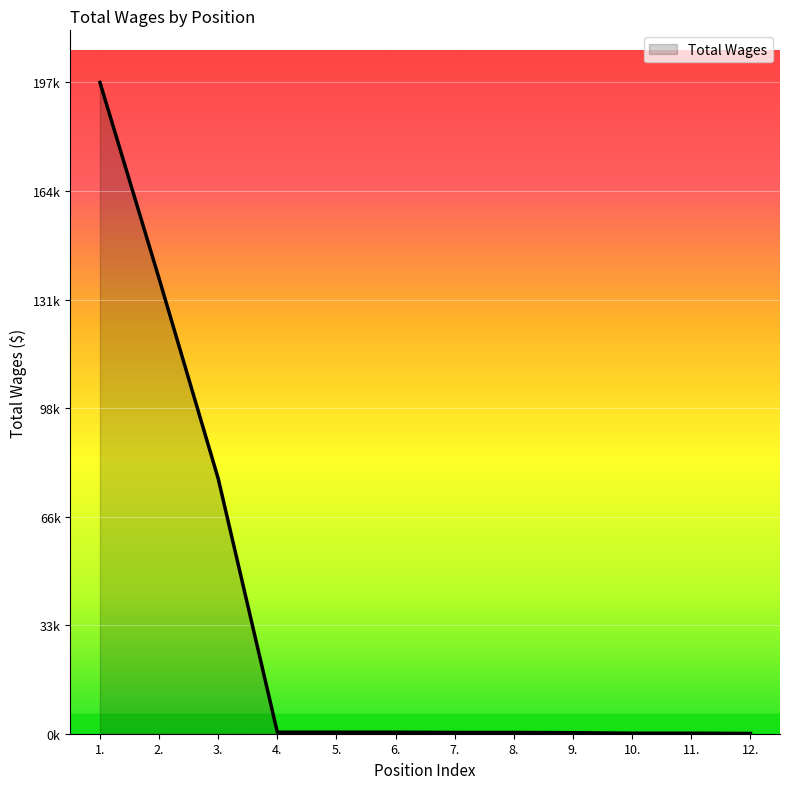

Does the chart display data point markers on the line(s)?

No